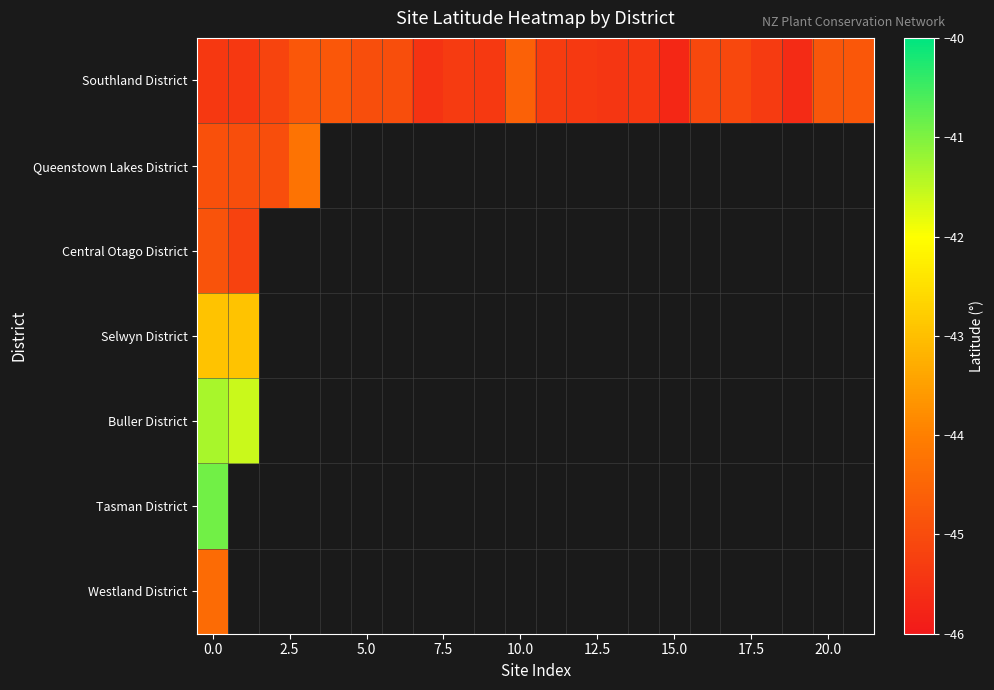

How many values in Tasman District are below zero?

1